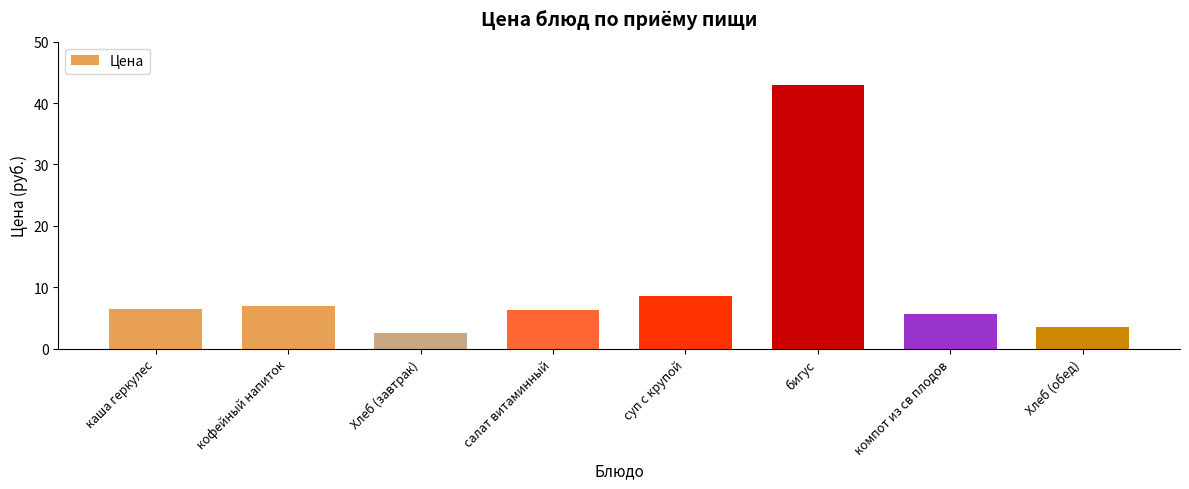

What is the label of the 2nd bar from the right?

компот из св плодов